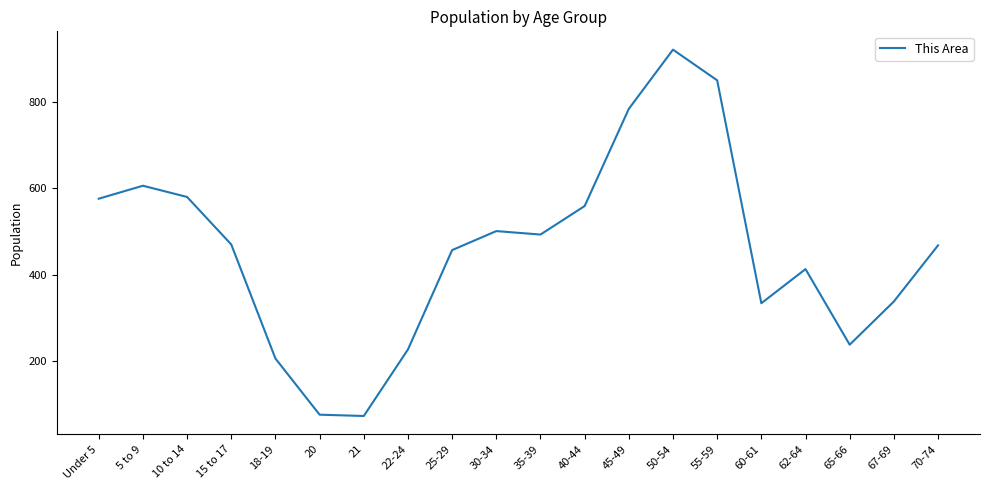

What is the difference between the maximum and minimum values?

848